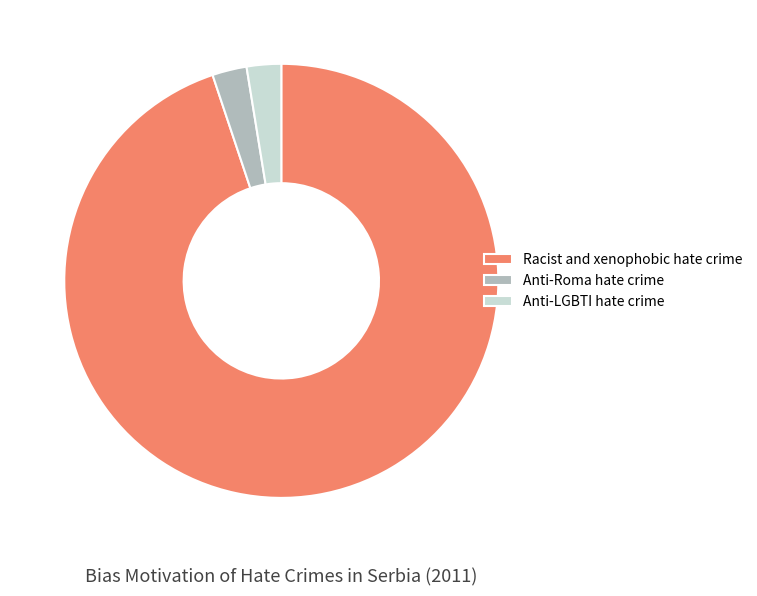

Which category accounts for the majority?

Racist and xenophobic hate crime